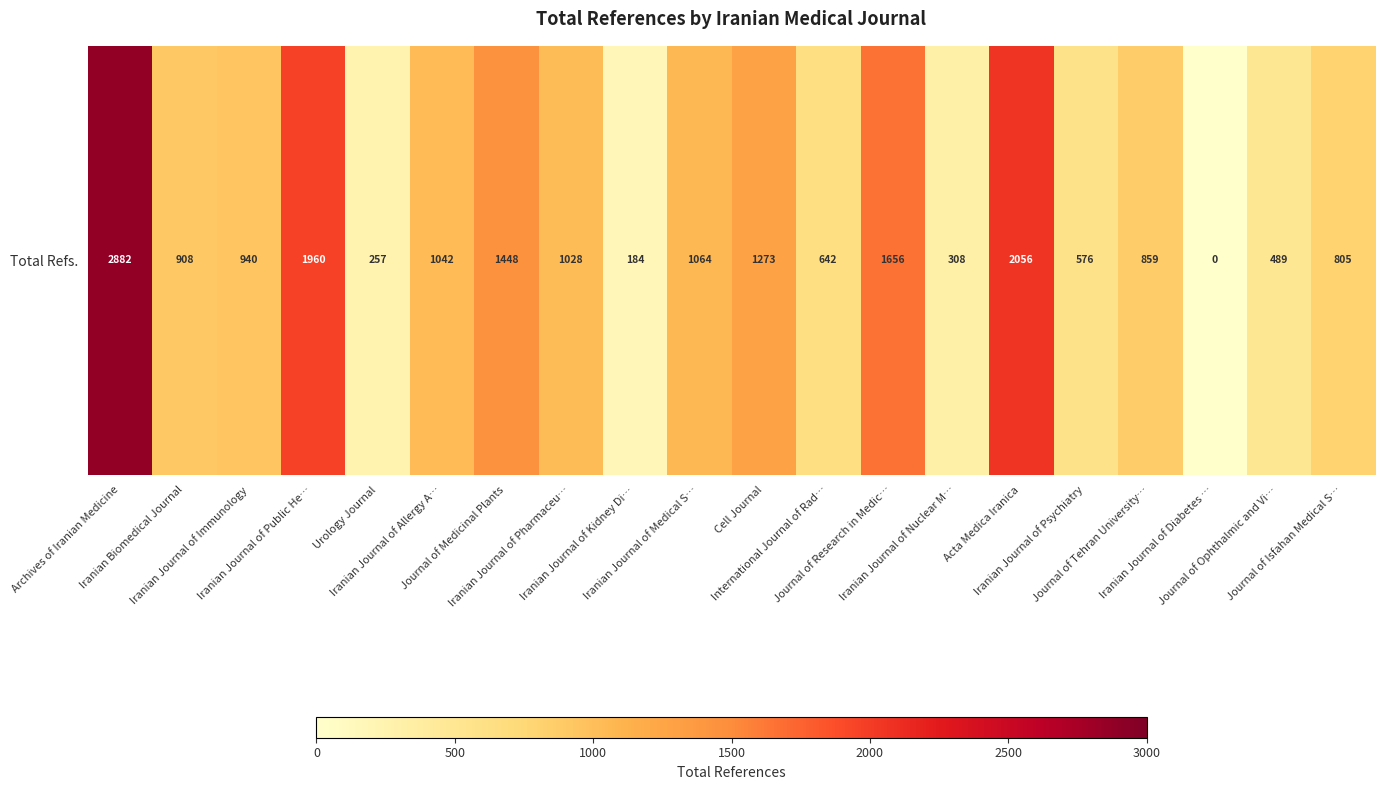

The chart shows a value of 381 at Iranian Journal of Medical S…. True or false?

False